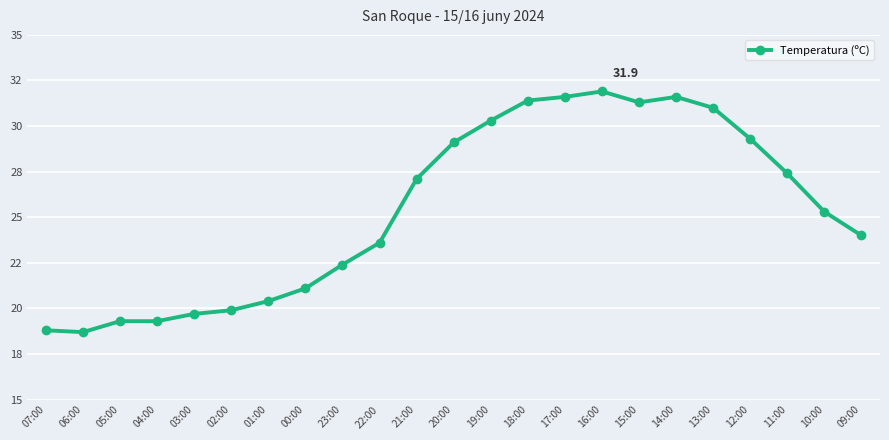

What is the average value?

25.4